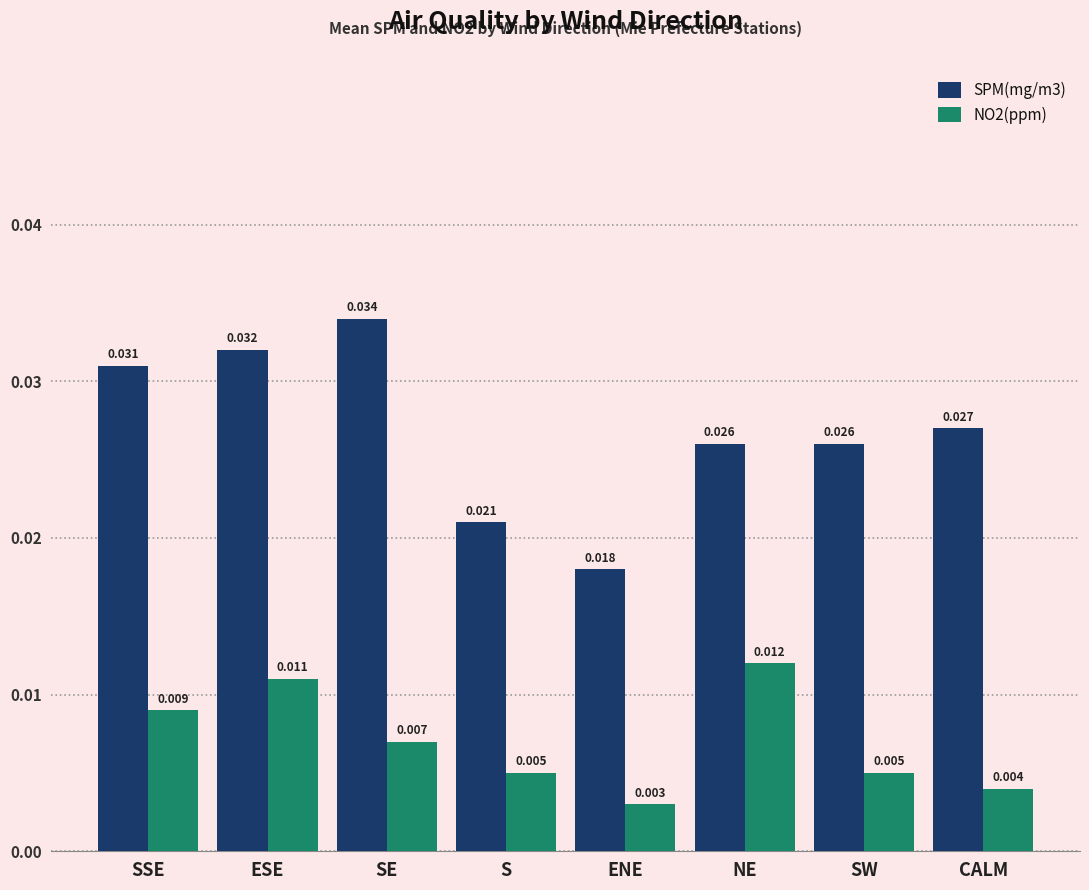

At which label is NO2(ppm) closest to 0?

ENE